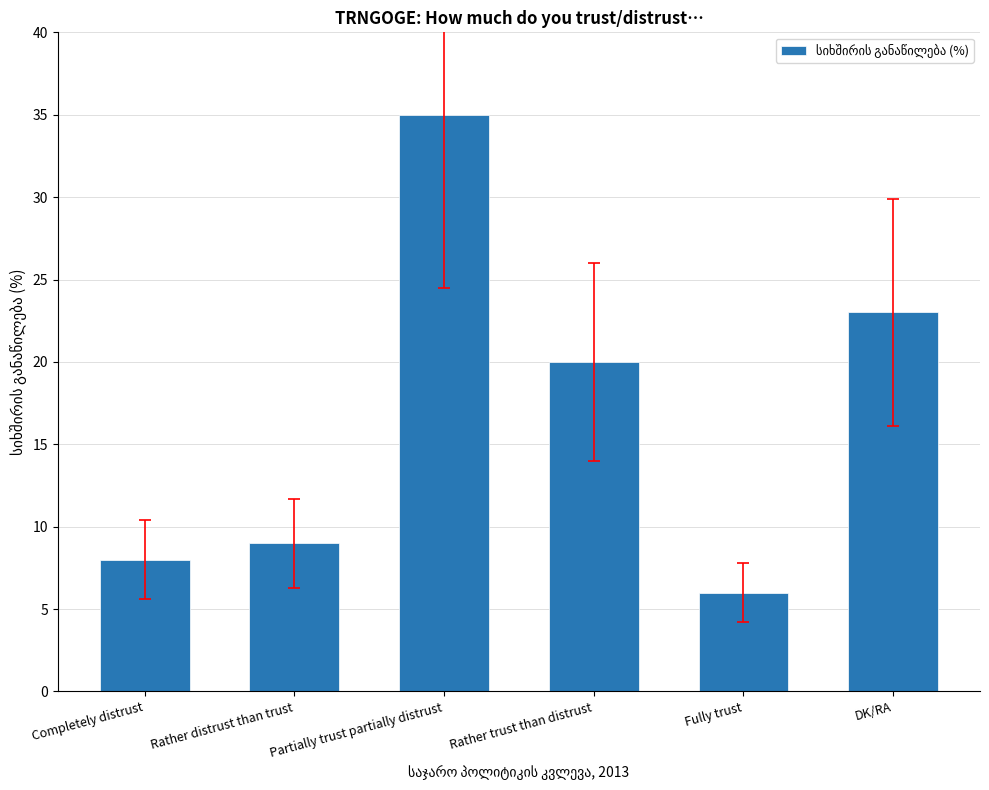

At which category does the chart reach its peak across all series?

Partially trust partially distrust